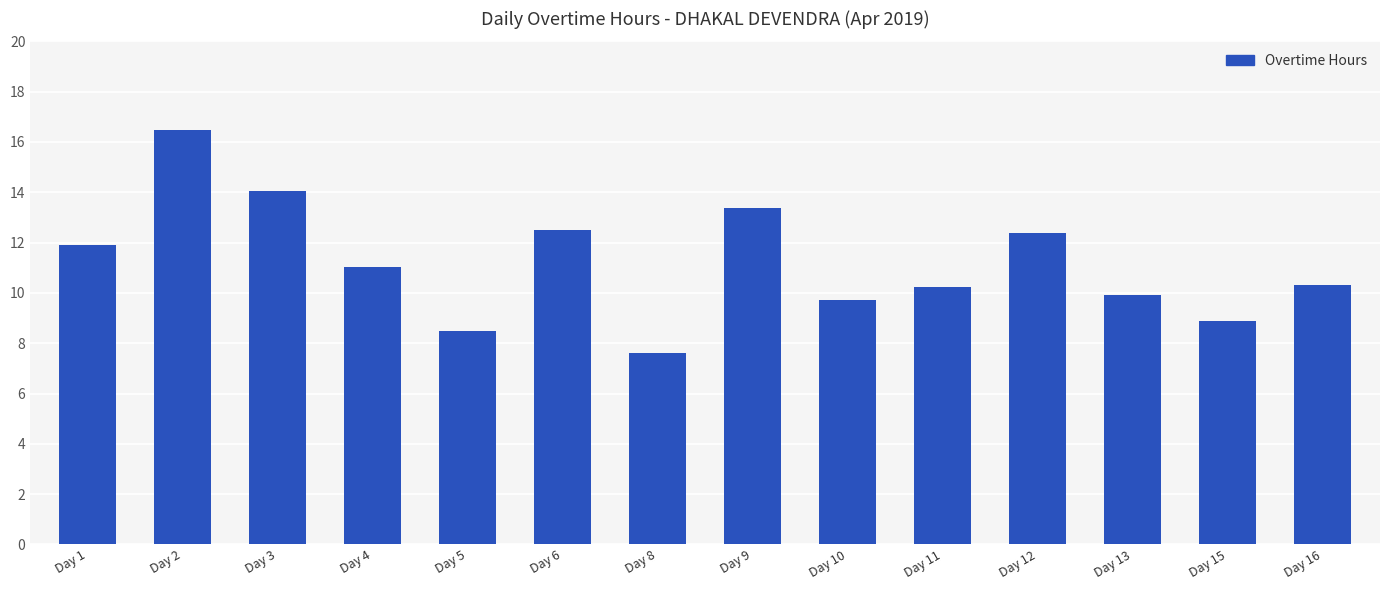

Where does the data first go above 11?

Day 1